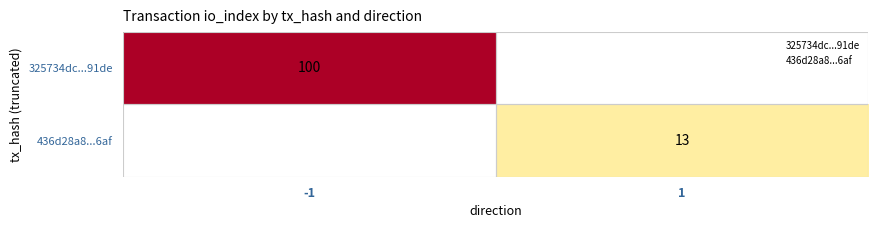

Count the number of categories in the chart.

2